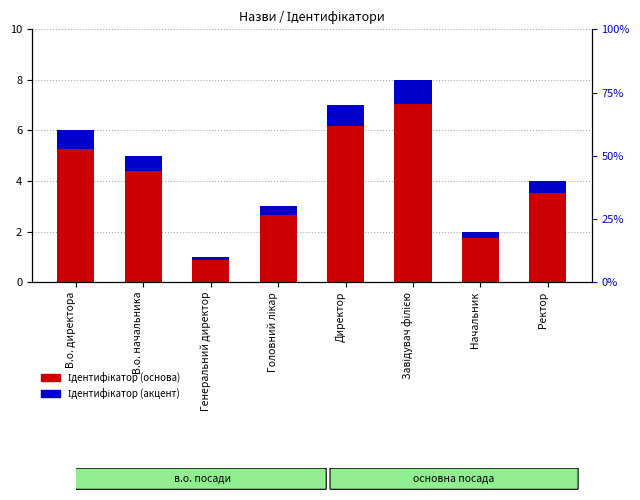

What is the greatest value displayed?

7.0